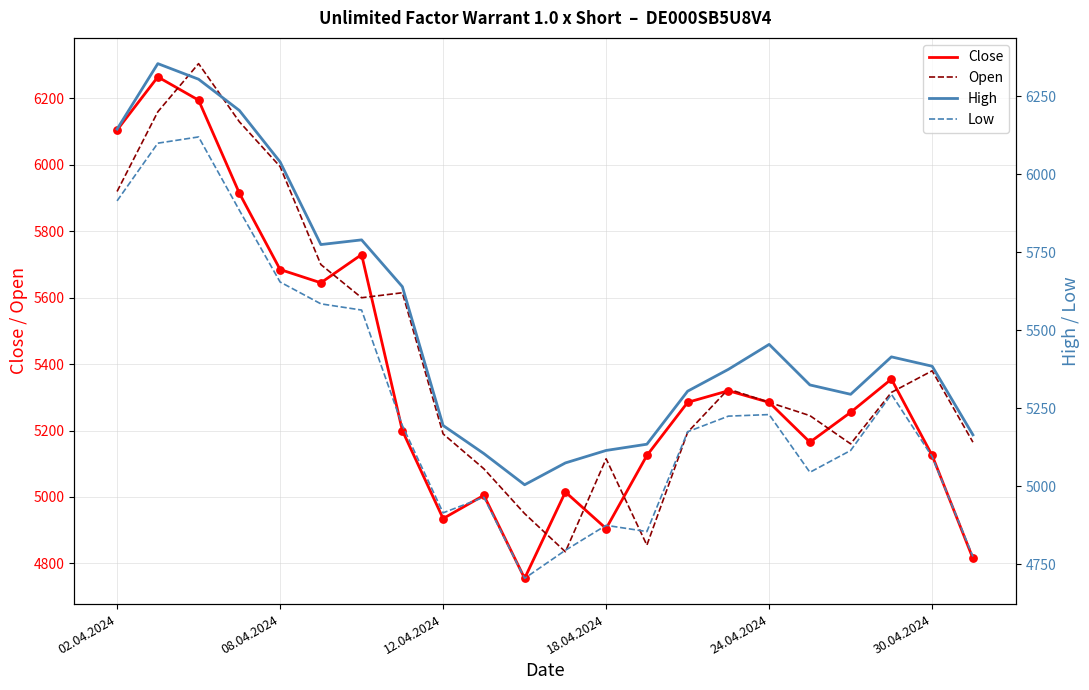

What is the minimum value for Close?

4755